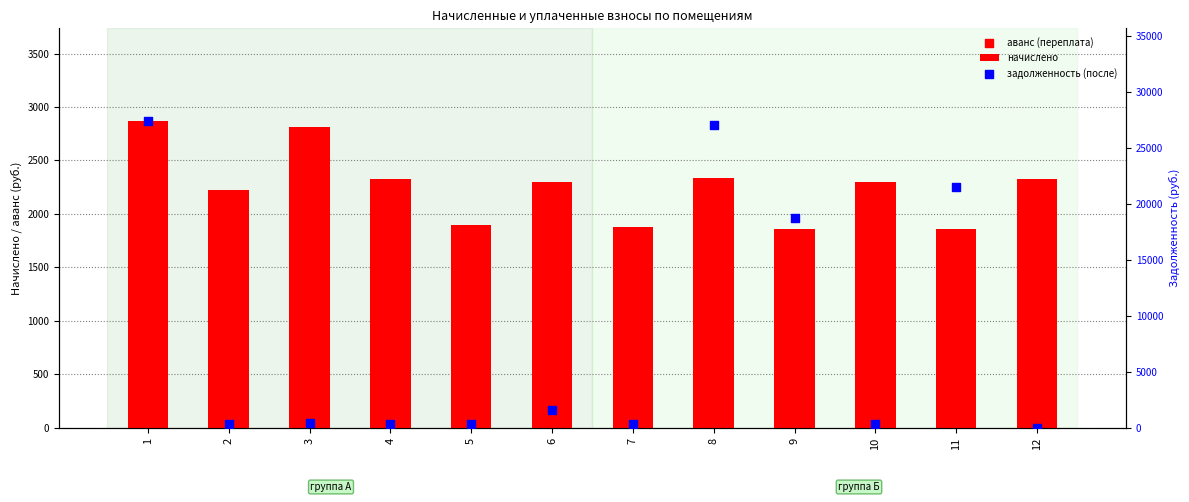

Which series contains the lowest Y value?

аванс (переплата)